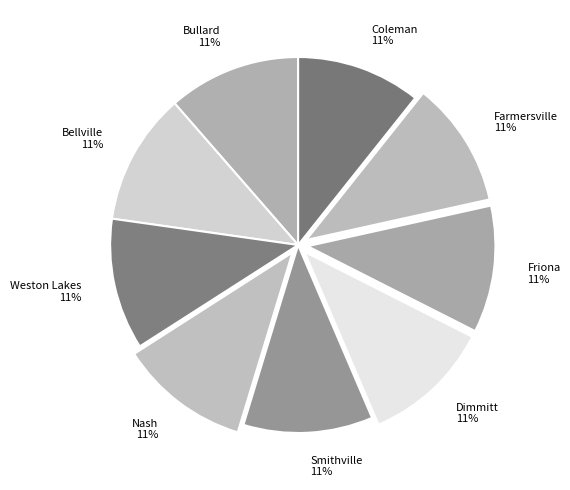

To the nearest percent, what is the average slice percentage?

11%